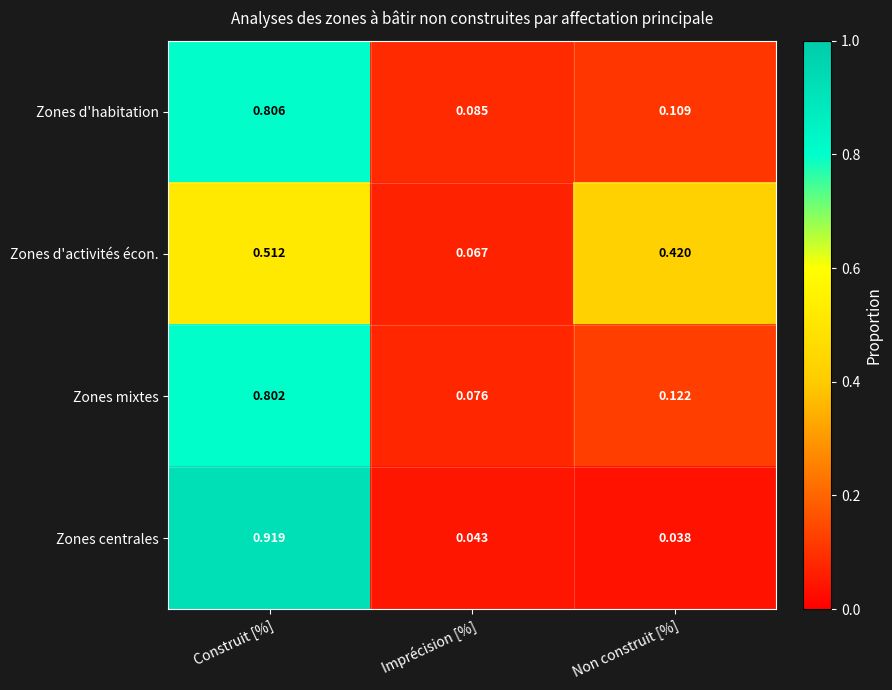

At Non construit [%], list the series in order from largest to smallest.

Zones d'activités écon., Zones mixtes, Zones d'habitation, Zones centrales